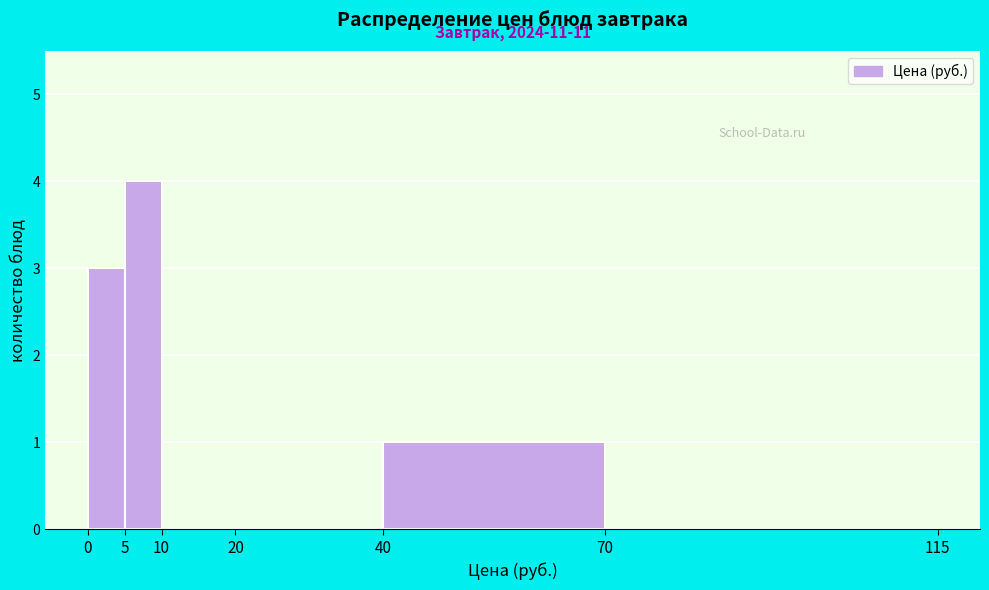

Which range on the x-axis has the tallest bar?

5 to 10